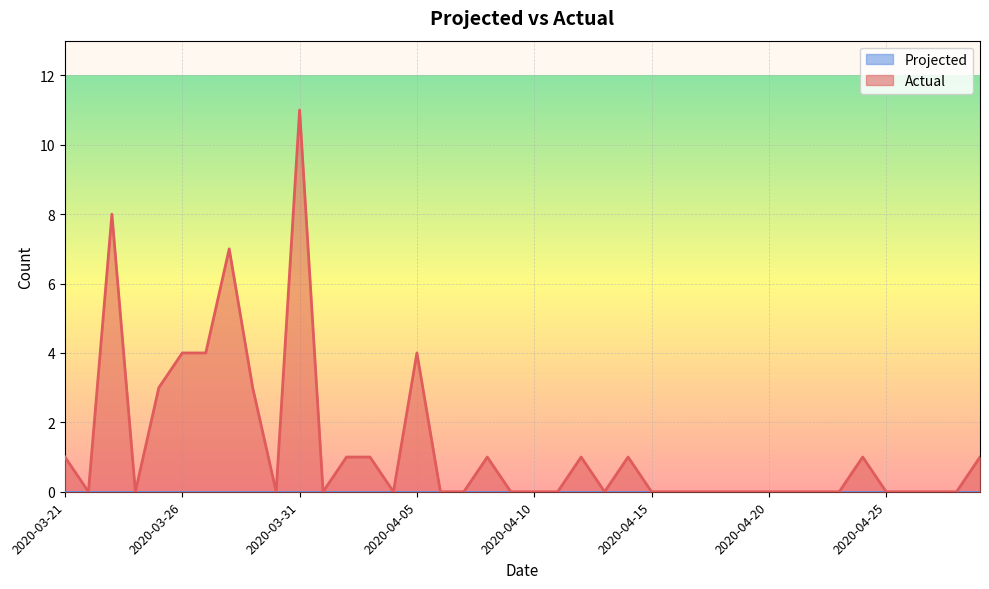

Reading left to right, what are all the values shown in this chart?

1	0	8	0	3	4	4	7	3	0	11	0	1	1	0	4	0	0	1	0	0	0	1	0	1	0	0	0	0	0	0	0	0	0	1	0	0	0	0	1